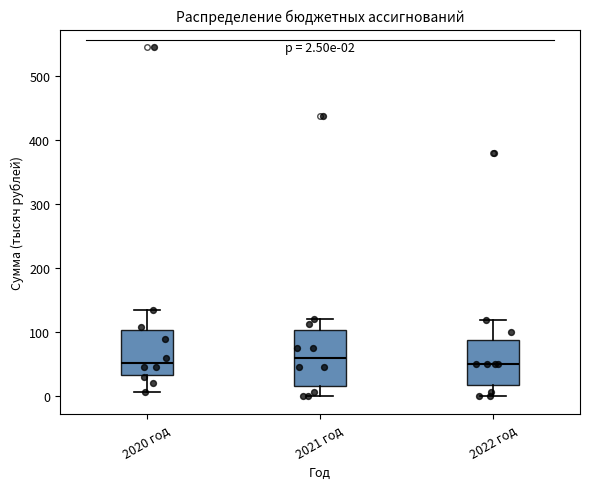

Which box is the tallest, from its lower edge to its upper edge?

2021 год